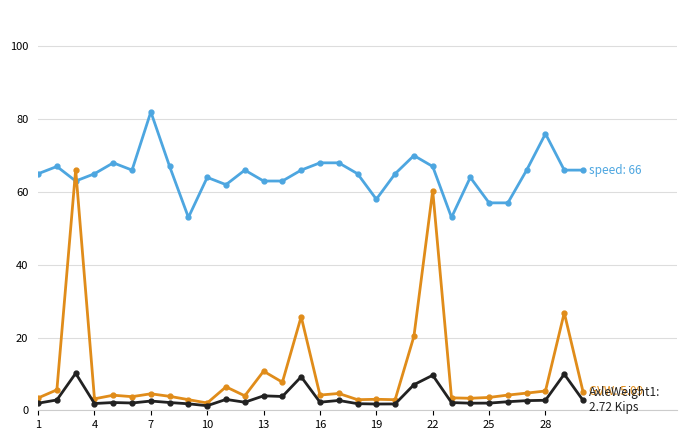

What is the maximum value shown in the chart?

82.0